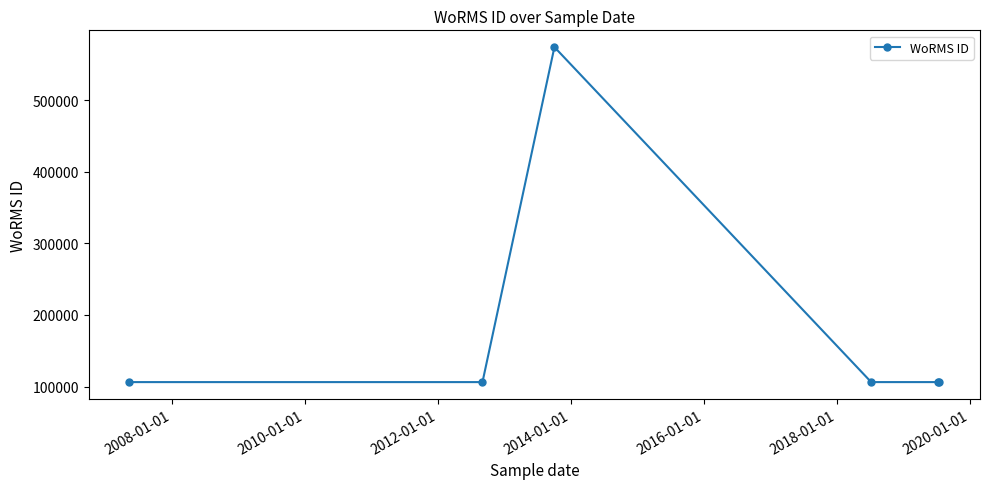

What is the average value?

184230